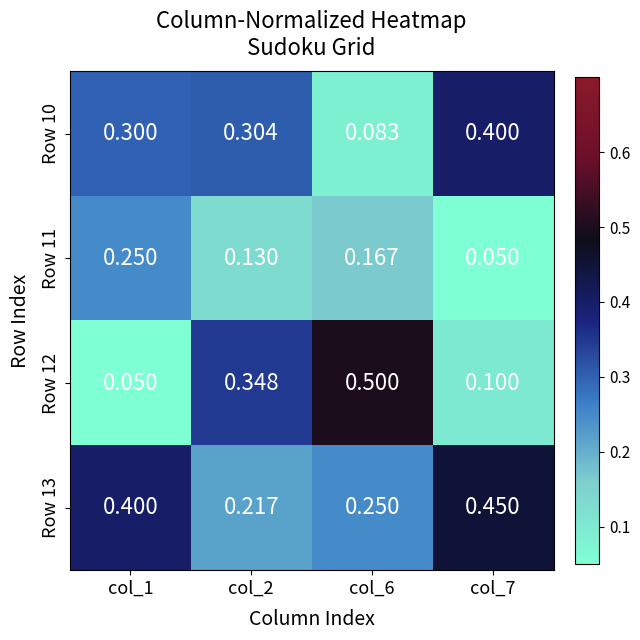

Between col_1 and col_2, which is larger?

col_2